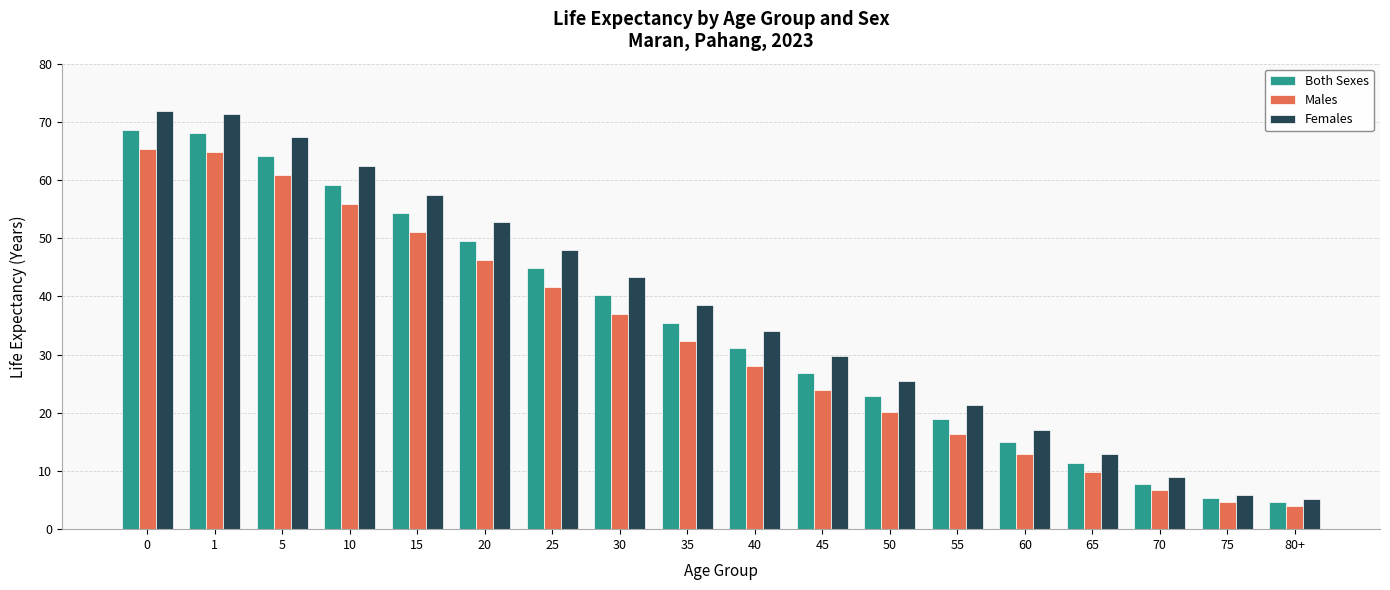

What is the total value across all series at 40?

93.3